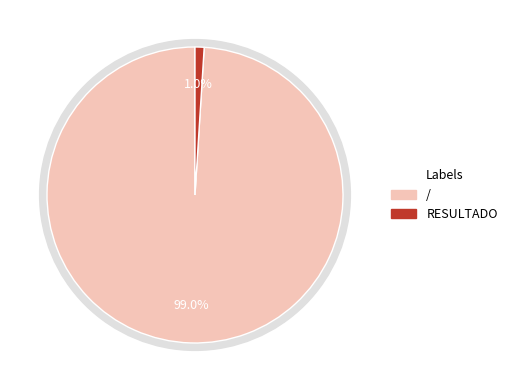

Is it true that / is 99% of the pie?

True